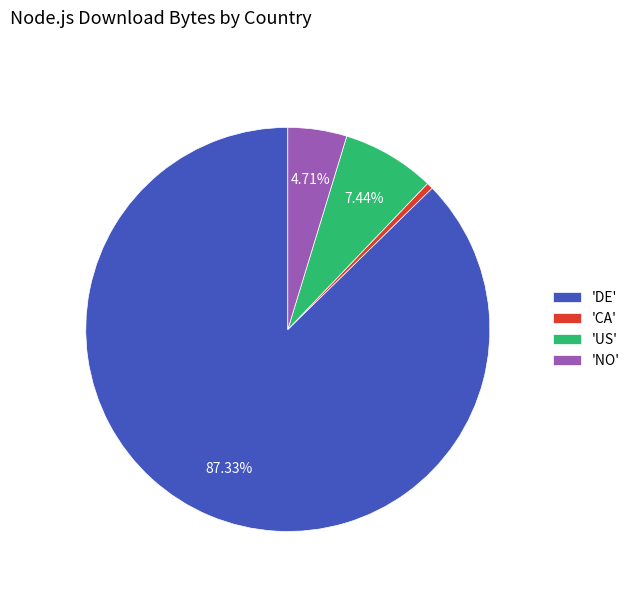

To the nearest percent, what is the difference between the largest and smallest slice percentages?

87%